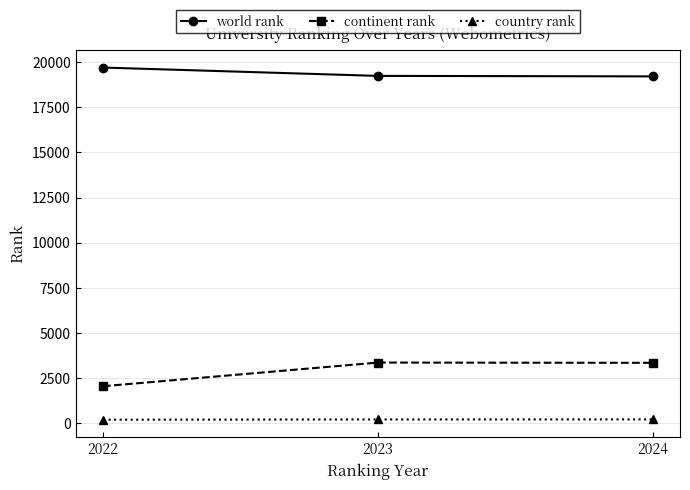

At which label is continent rank closest to 2710?

2024